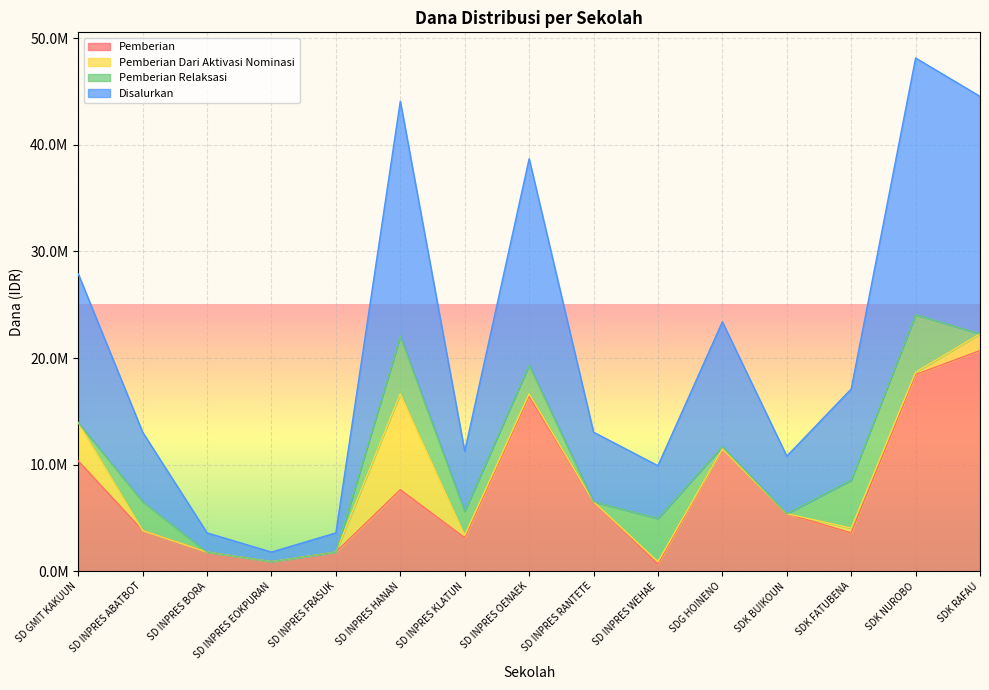

What is the sum of the Disalurkan values at SD INPRES OENAEK and SD INPRES WEHAE?

24300000